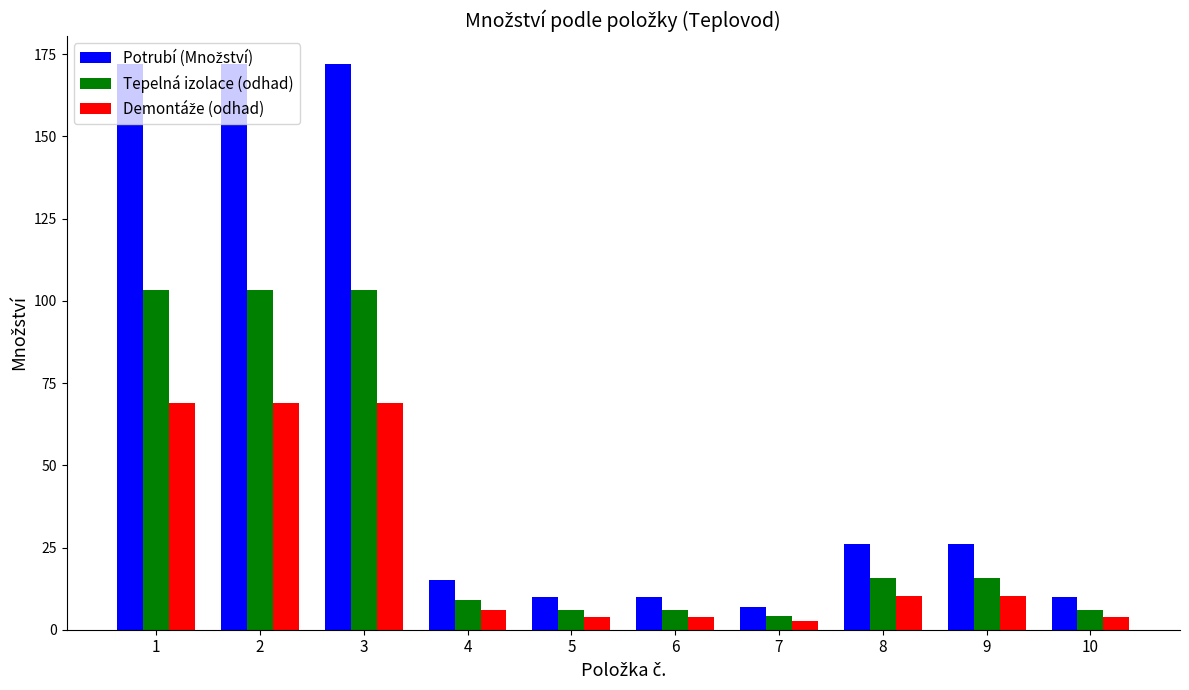

How many bars are there in total?

30